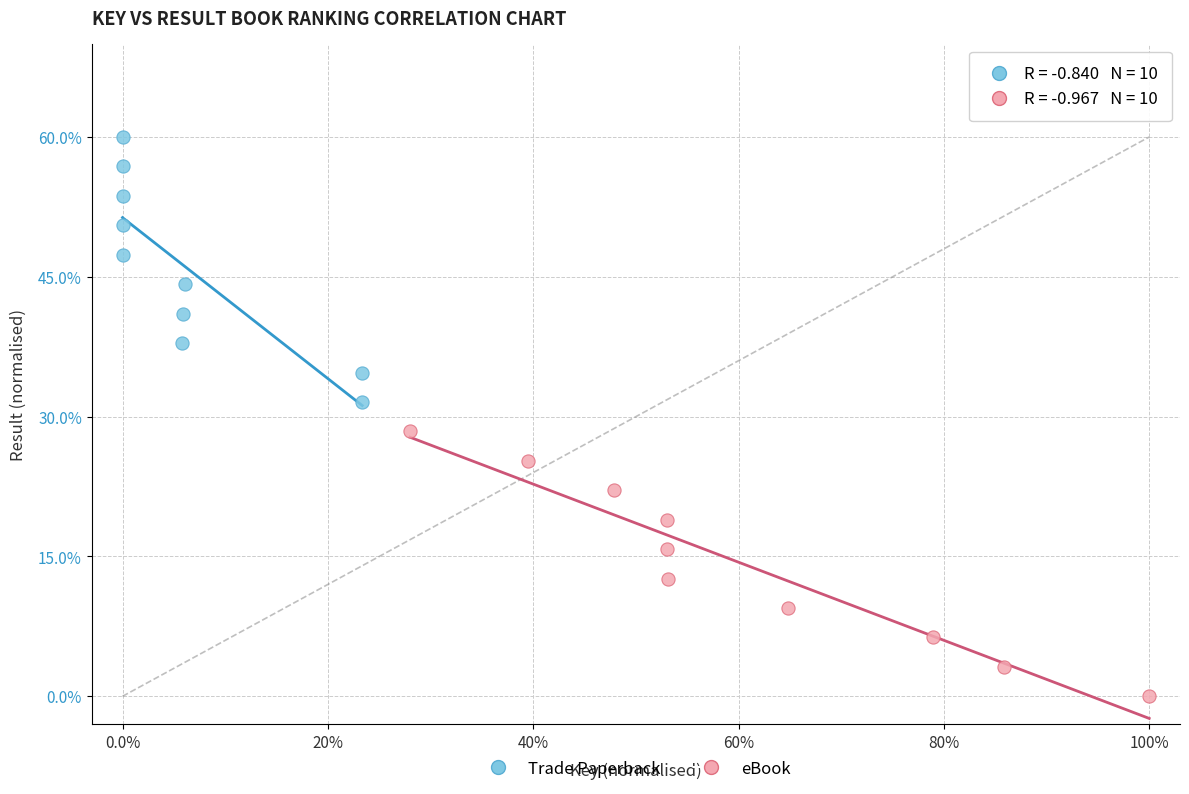

Which series contains the lowest Y value?

eBook